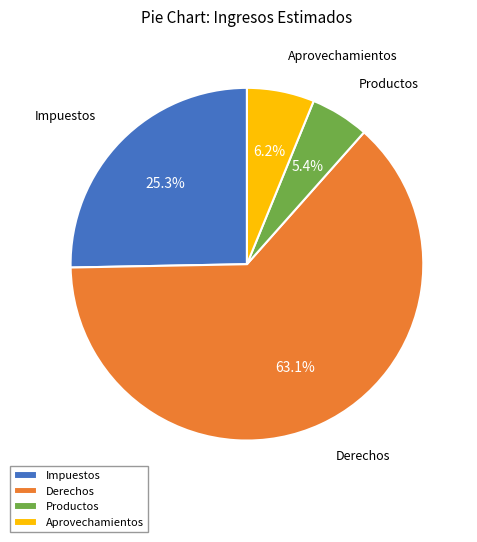

Which slice represents more than half of the pie?

Derechos